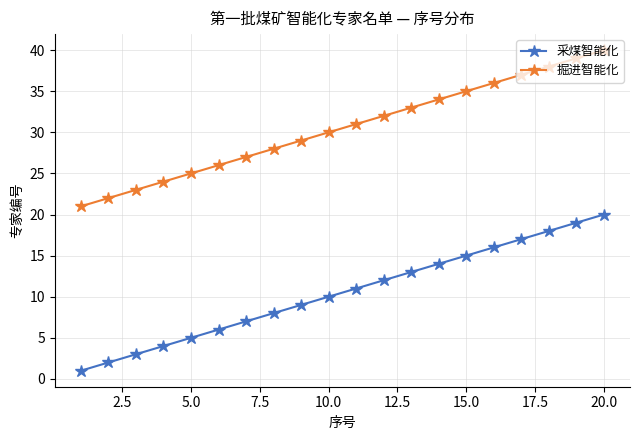

True or false: 采煤智能化 and 掘进智能化 cross at least once.

False